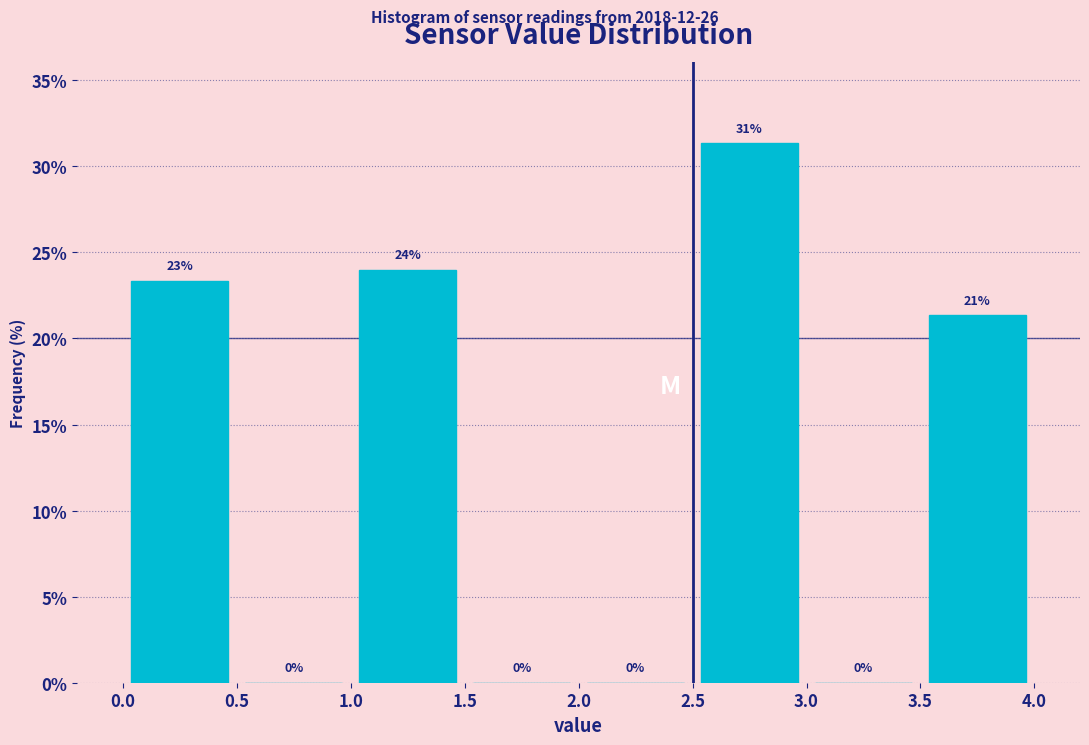

Over which range of the x-axis is the bar tallest?

2.5 to 3.0